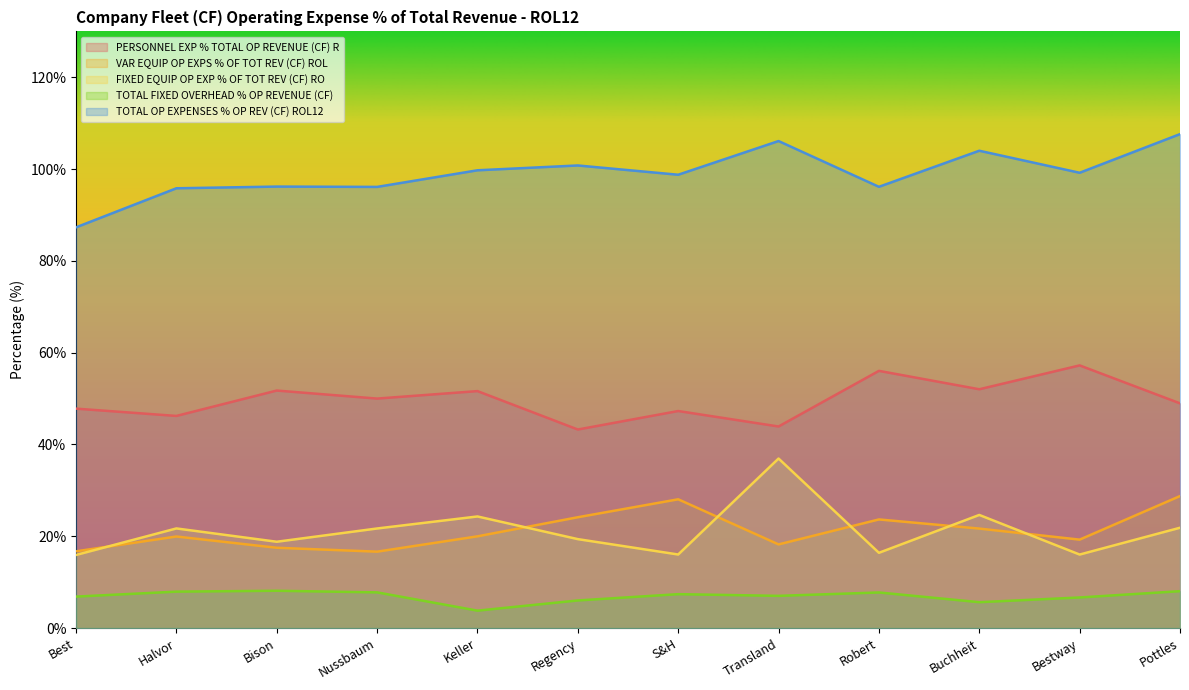

Is it true that TOTAL FIXED OVERHEAD % OP REVENUE (CF) equals 4.5 at S&H?

False